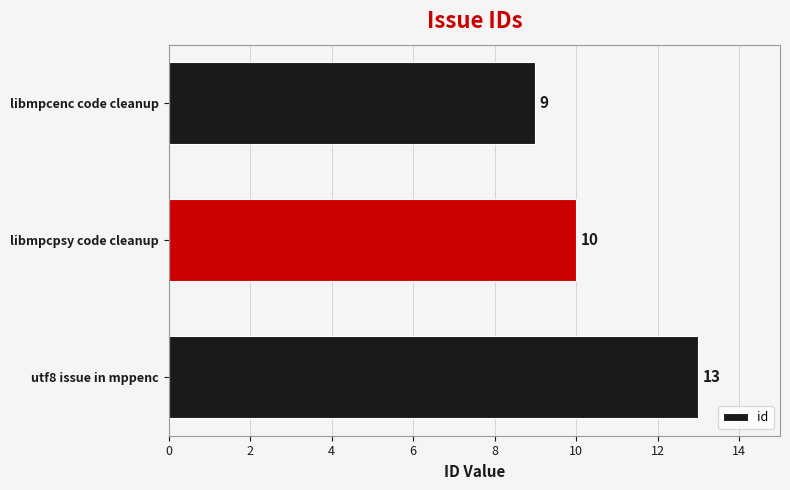

What is the smallest value displayed?

9